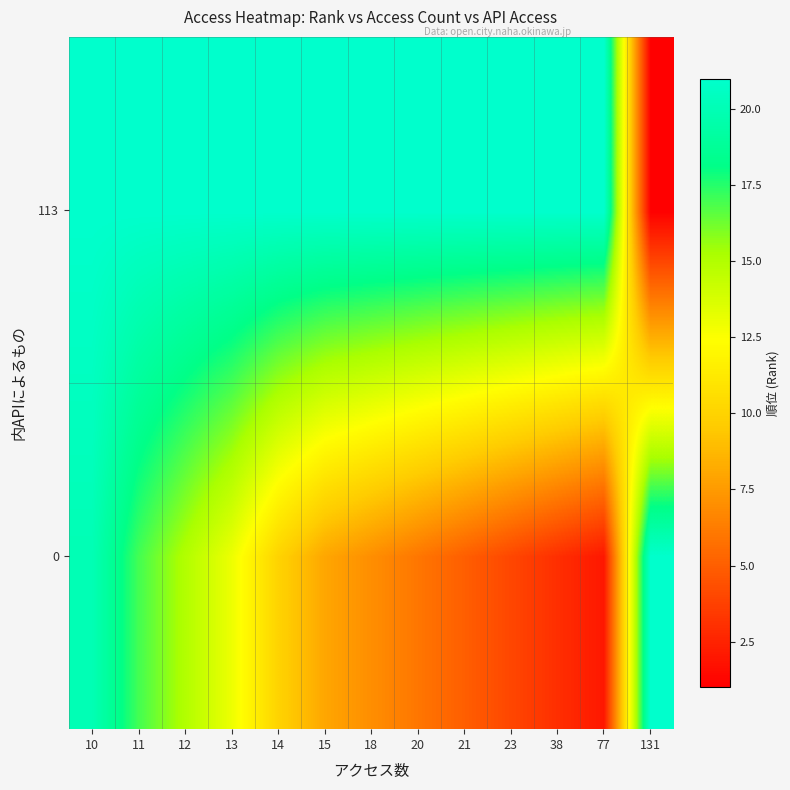

Reading right to left, what are all the values shown in this chart?

0: 131=21	77=2	38=3	23=4	21=5	20=6	18=7	15=8	14=10	13=13	12=15	11=17	10=20
113: 131=1	77=21	38=21	23=21	21=21	20=21	18=21	15=21	14=21	13=21	12=21	11=21	10=21